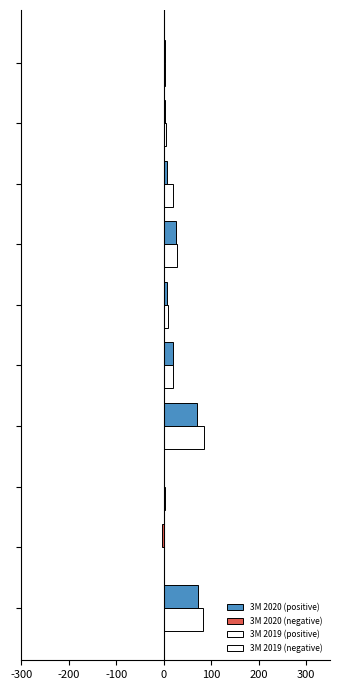

Does the chart contain stacked bars?

No